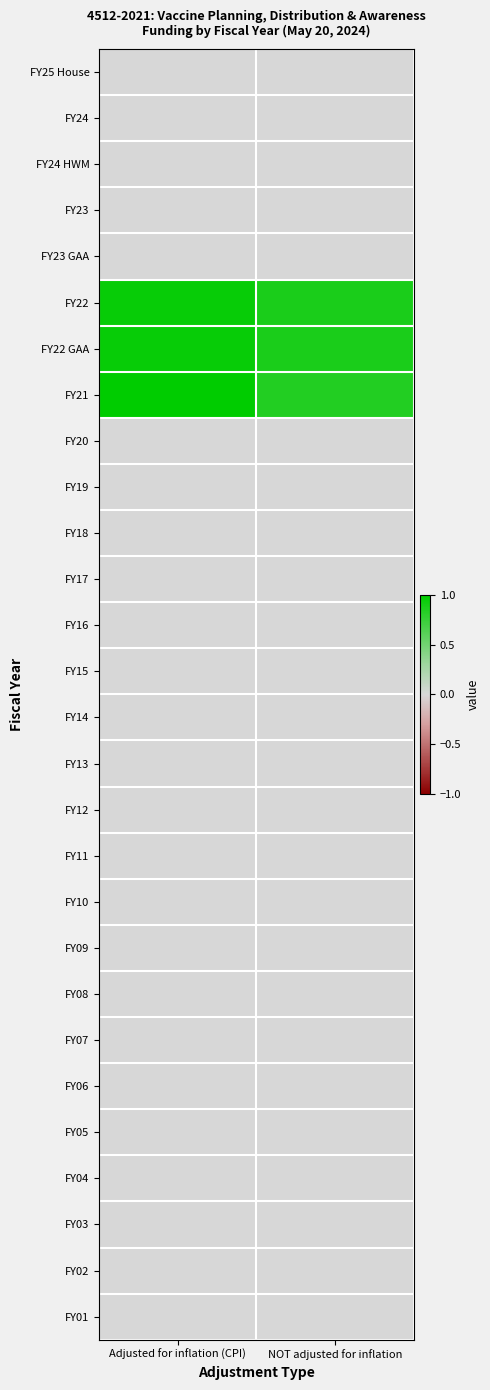

Between Adjusted for inflation (CPI) and NOT adjusted for inflation, which series saw the biggest shift?

FY21